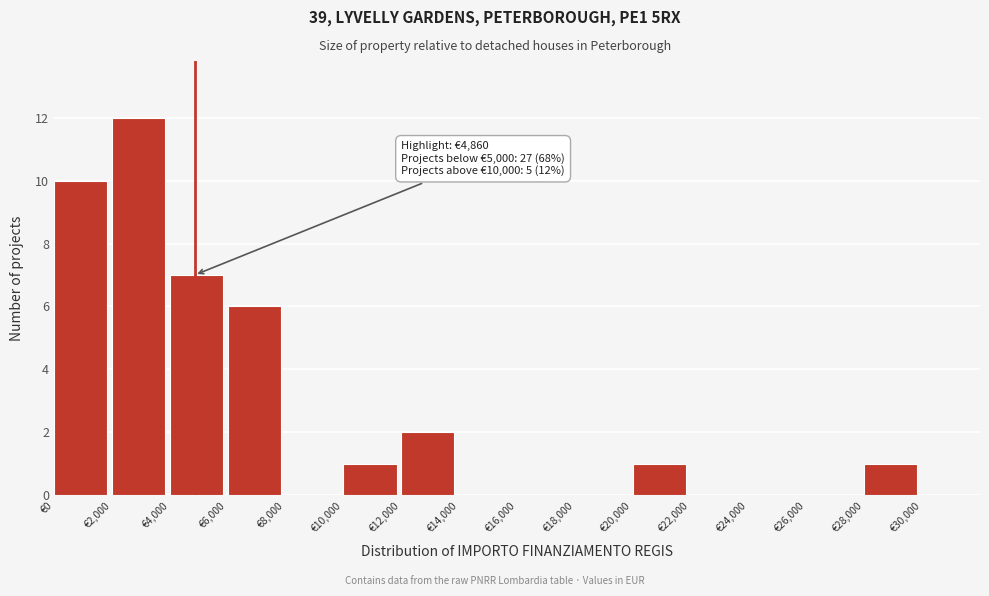

Which range on the x-axis has the tallest bar?

2000 to 4000